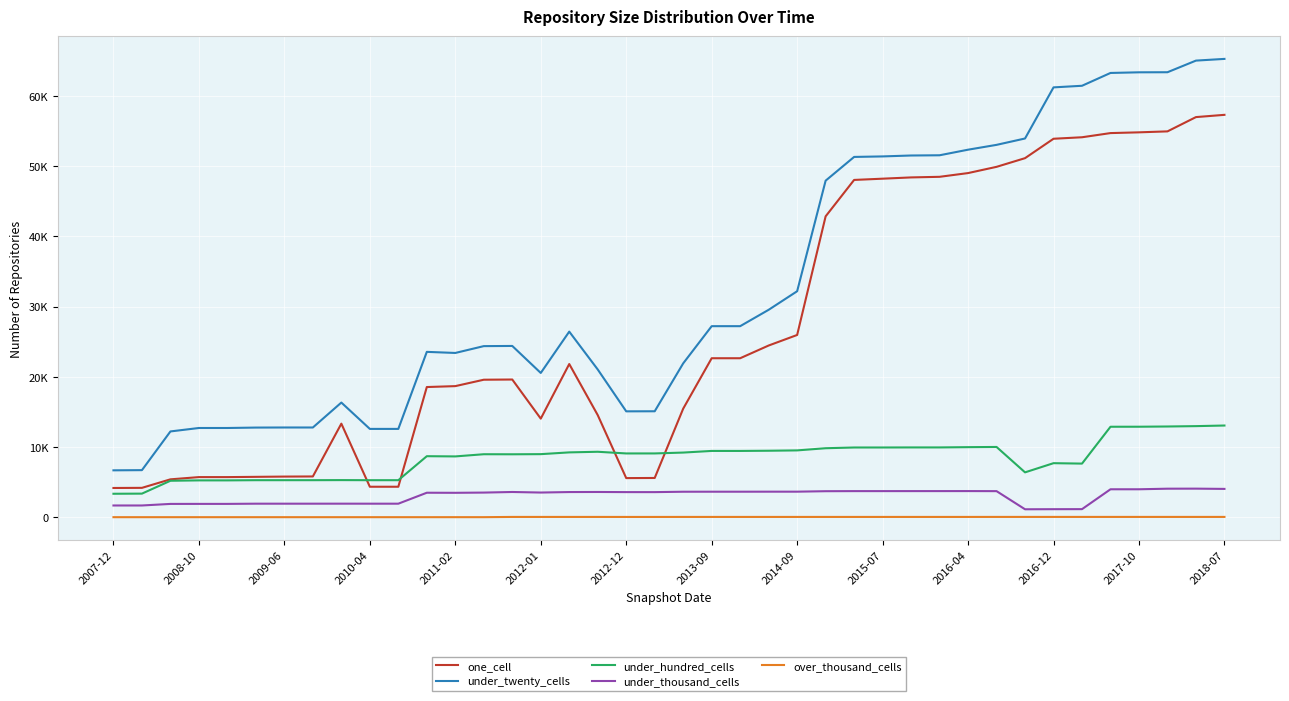

At which category does under_thousand_cells reach its first local peak?

2014-09